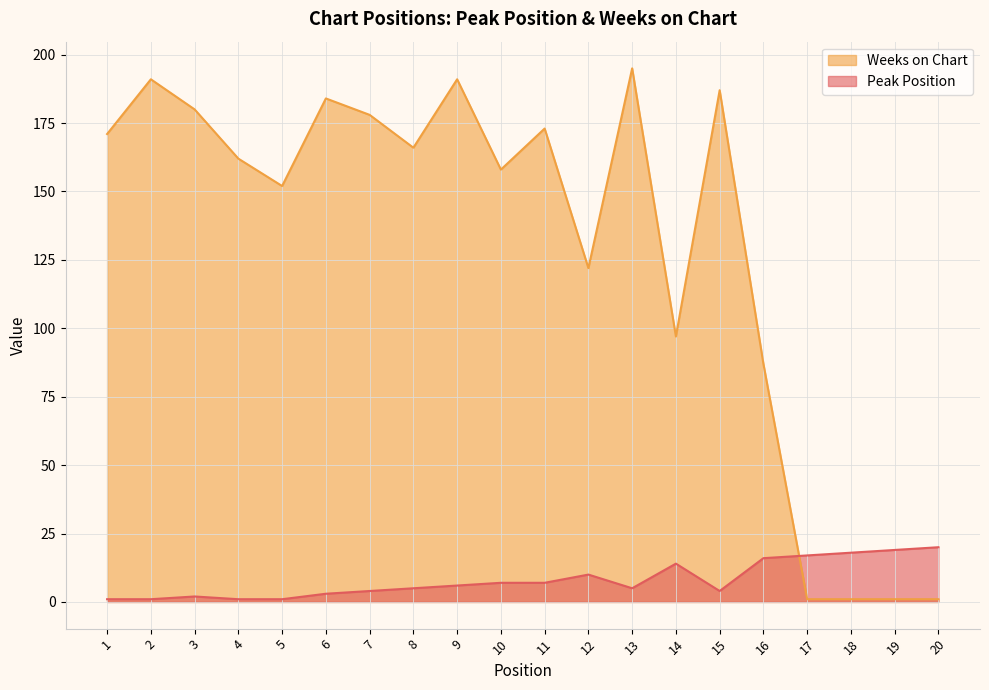

Does the chart display data point markers on the line(s)?

No